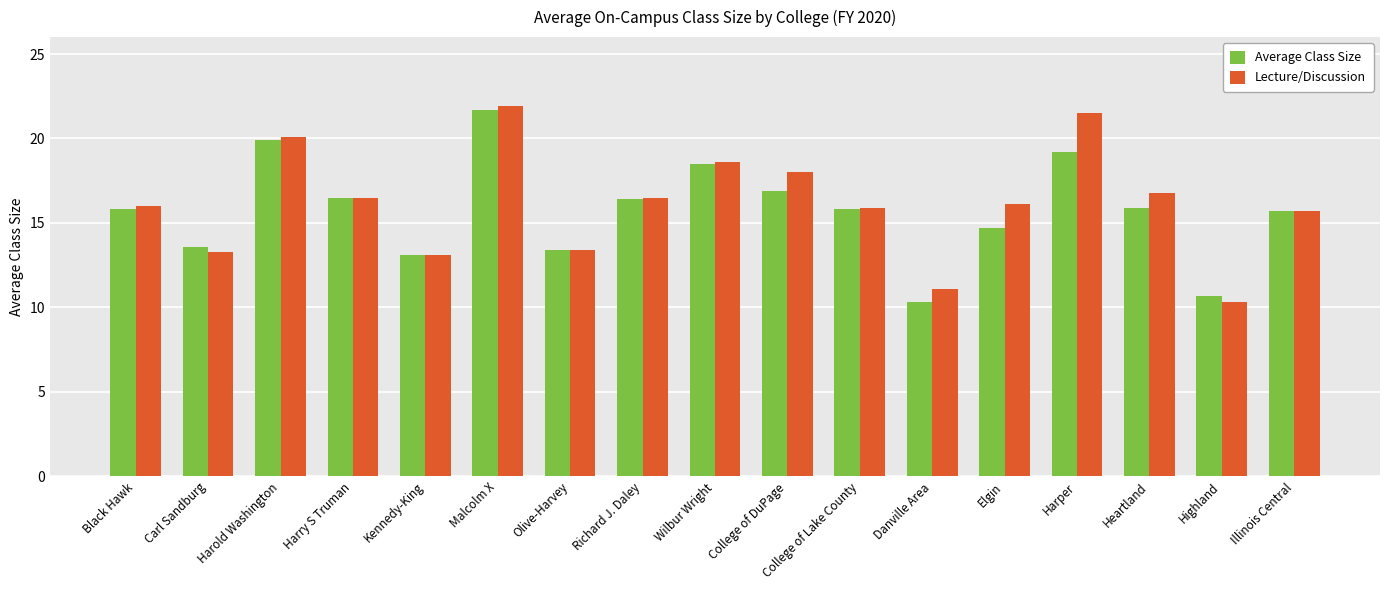

At which category is the sum across all series the highest?

Malcolm X